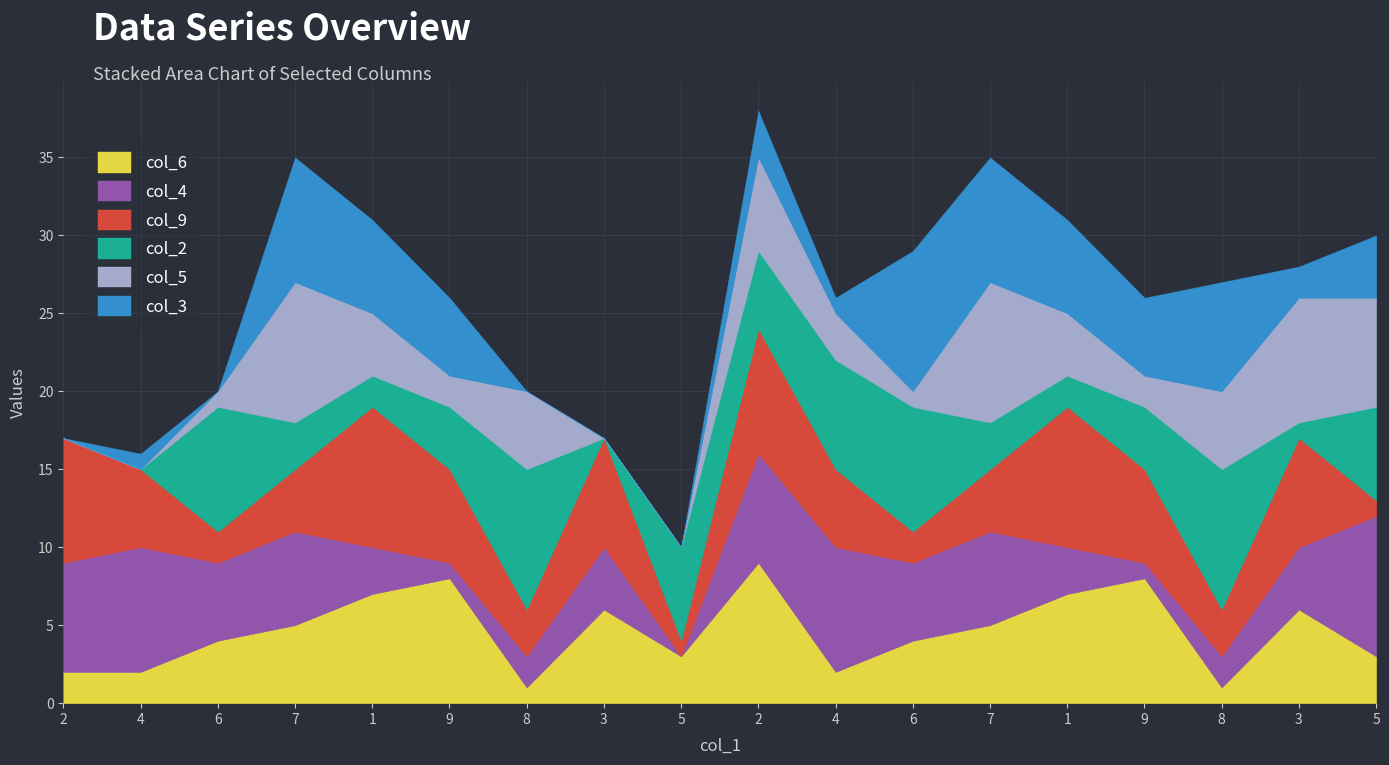

How many interior local peaks does the col_3 series have?

5